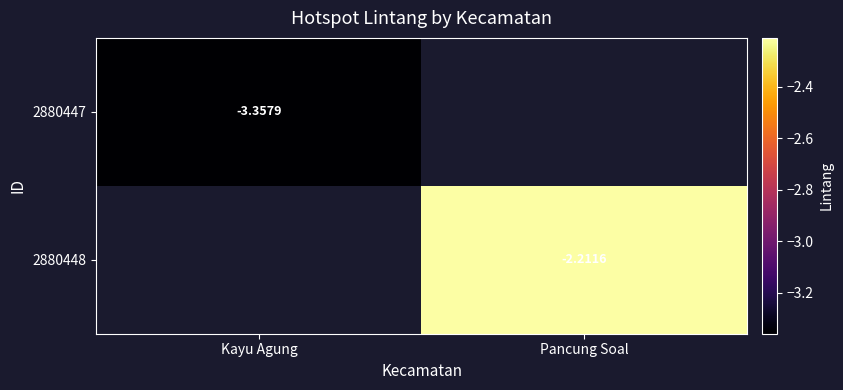

At which label is 2880447 closest to -3?

Kayu Agung